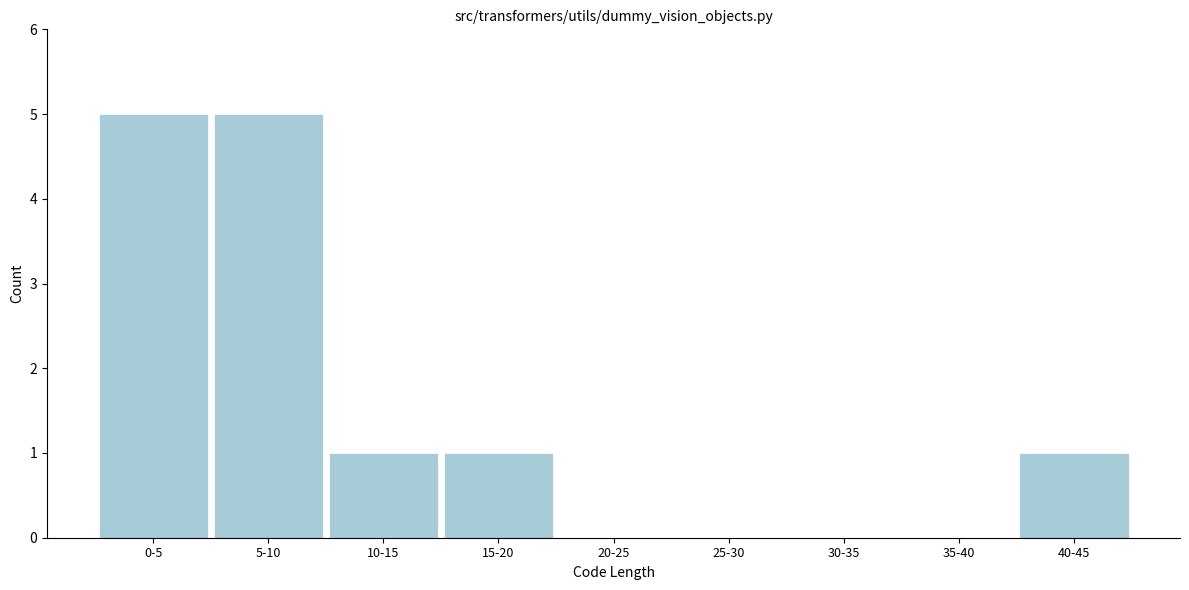

Reading right to left, what are all the values shown in this chart?

40-45=1	35-40=0	30-35=0	25-30=0	20-25=0	15-20=1	10-15=1	5-10=5	0-5=5